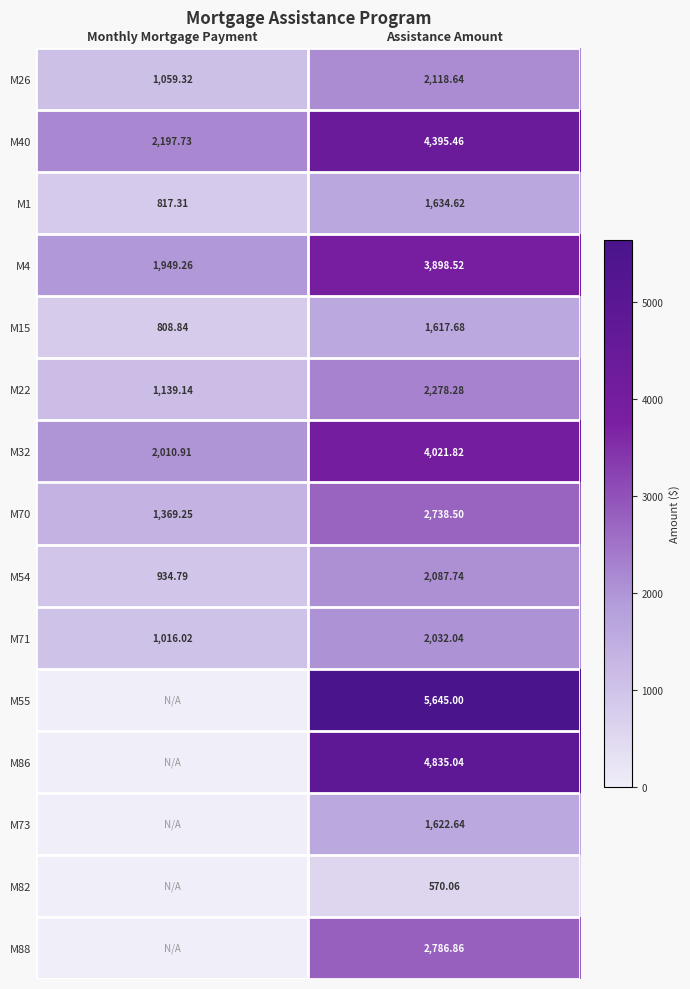

List the labels in order of M26 value, largest first.

Assistance Amount, Monthly Mortgage Payment